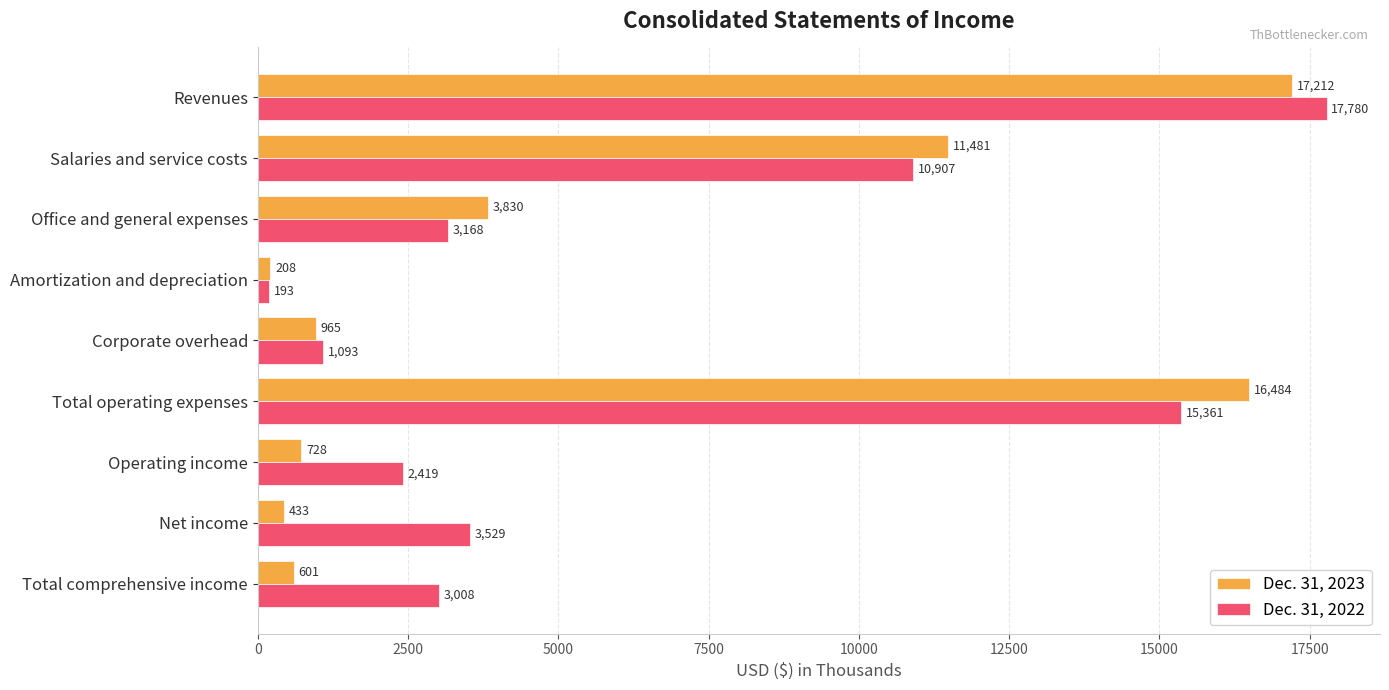

What is the difference between the second highest and second lowest values in the Dec. 31, 2023 series?

16051